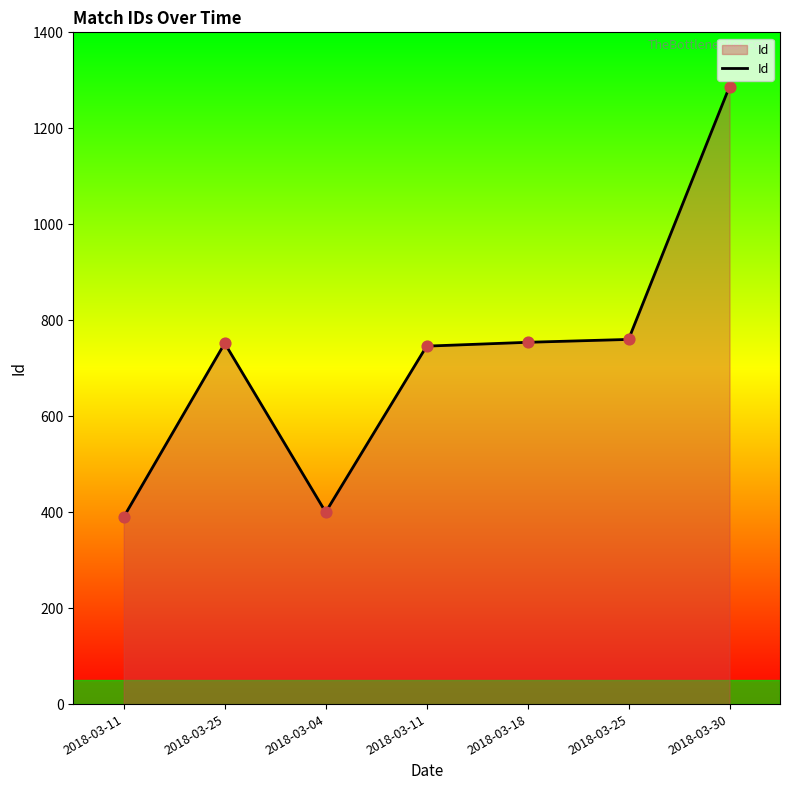

How many lines are shown in the chart?

1